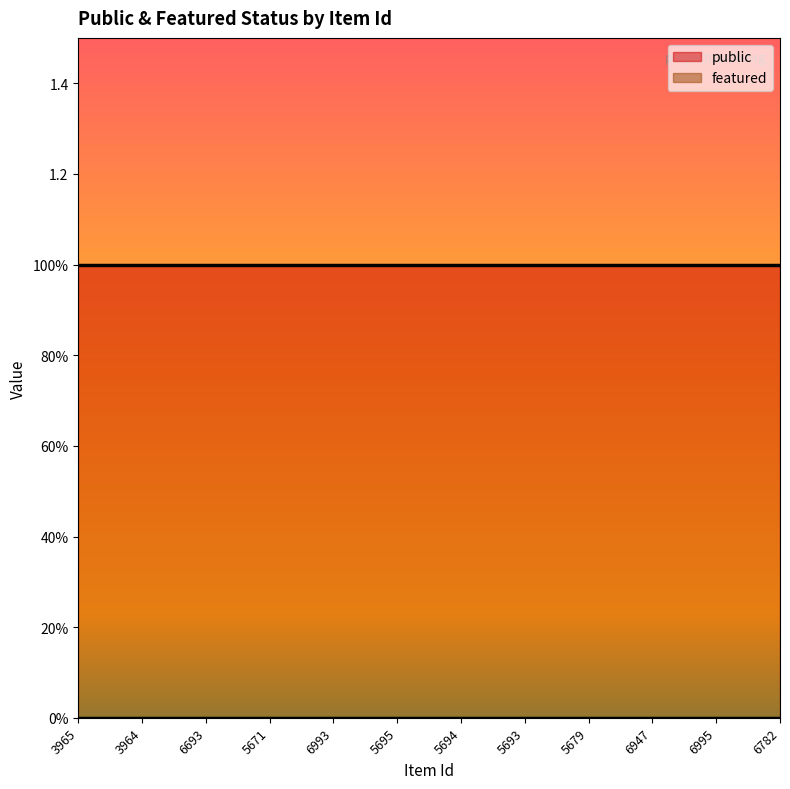

Does the chart display data point markers on the line(s)?

No